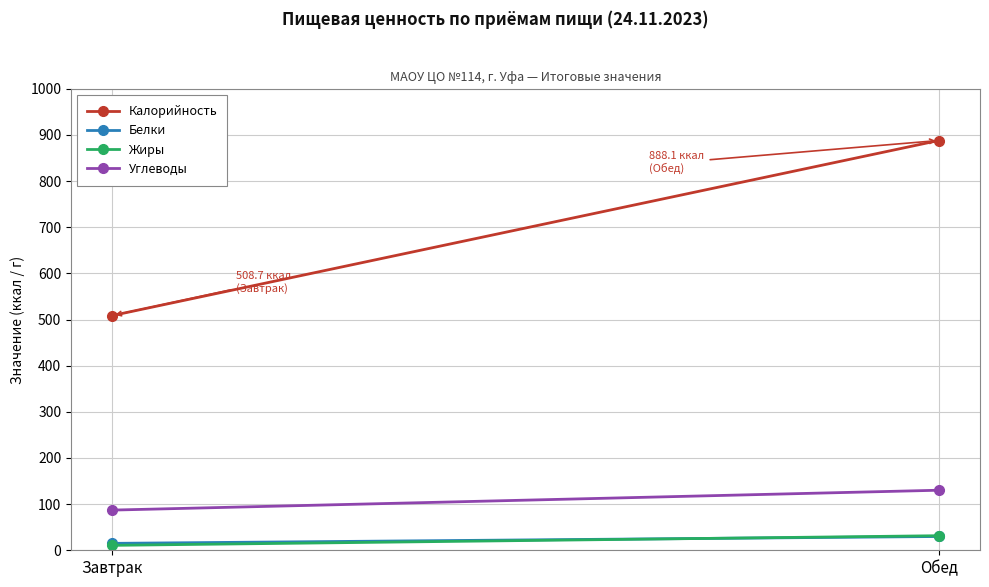

True or false: Жиры has a value of 5.1 at Завтрак.

False